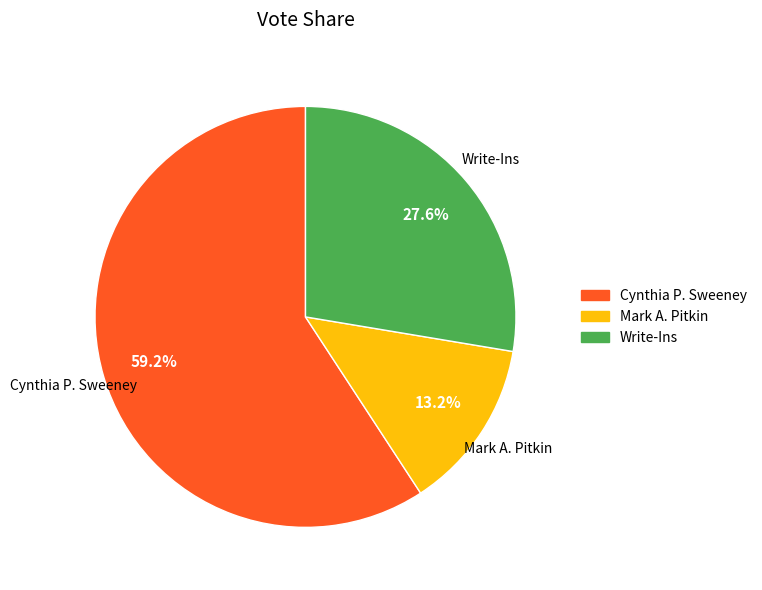

Rank the categories by value from lowest to highest.

Mark A. Pitkin, Write-Ins, Cynthia P. Sweeney